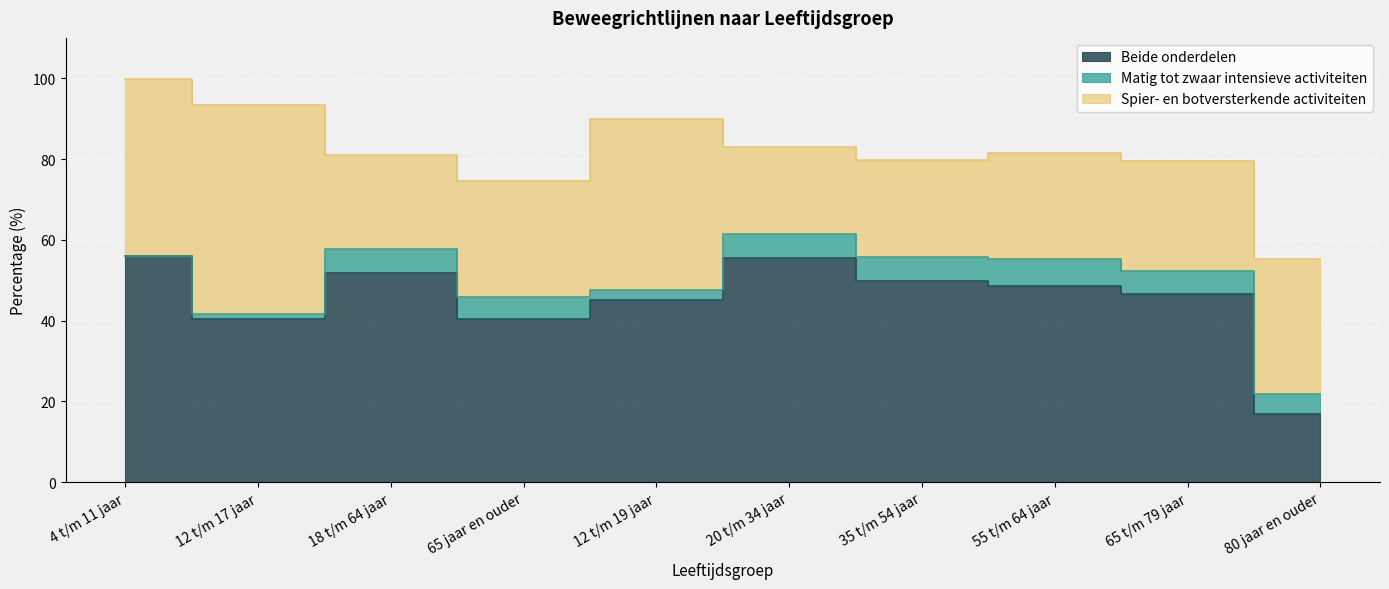

True or false: Beide onderdelen and Spier- en botversterkende activiteiten cross at least once.

False